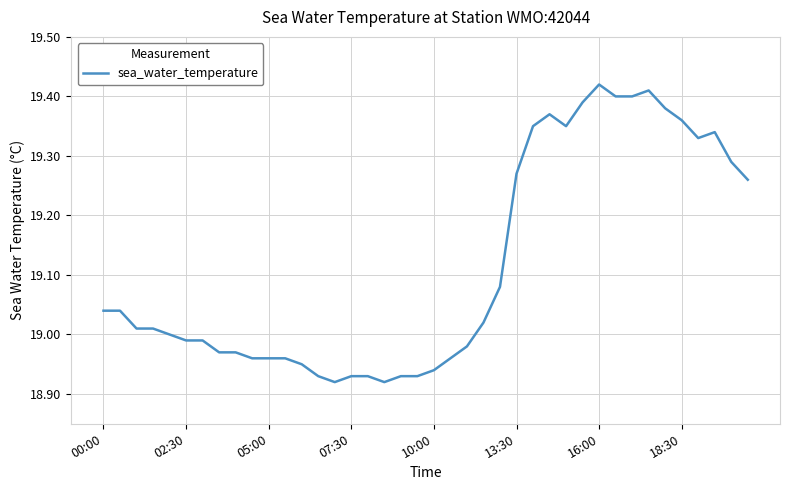

What is the difference between the maximum and minimum values?

0.5